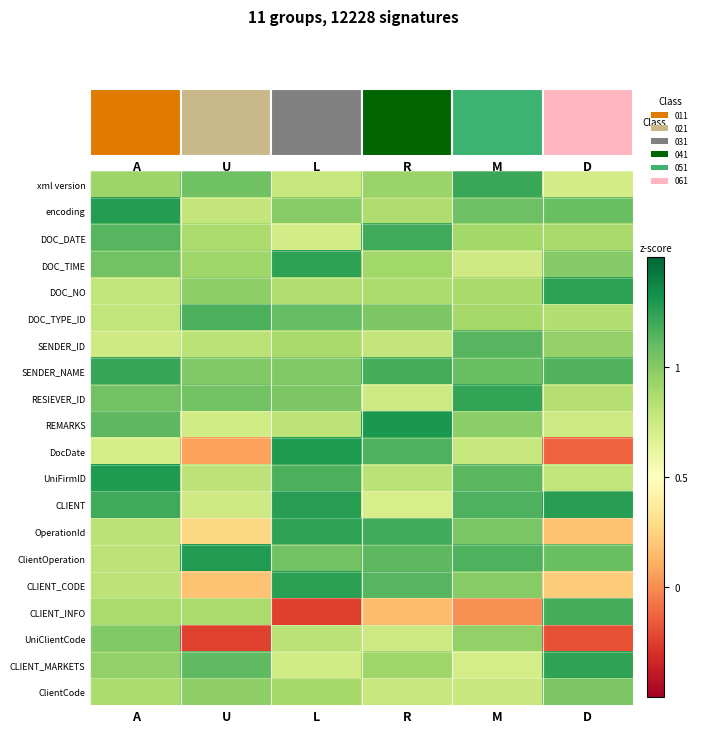

Count the number of data series in this chart.

20